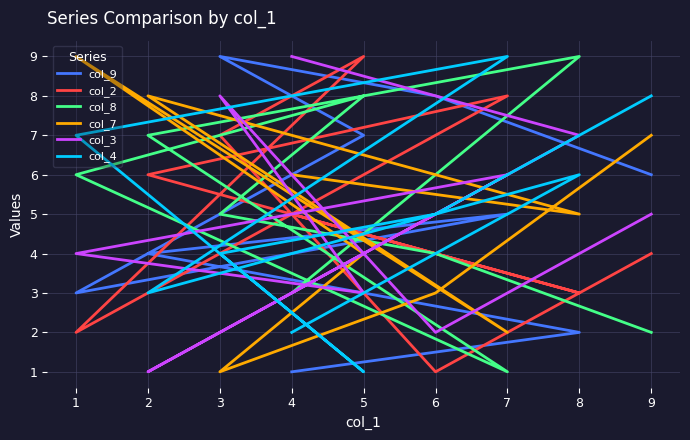

Which series has the widest spread of values?

col_9